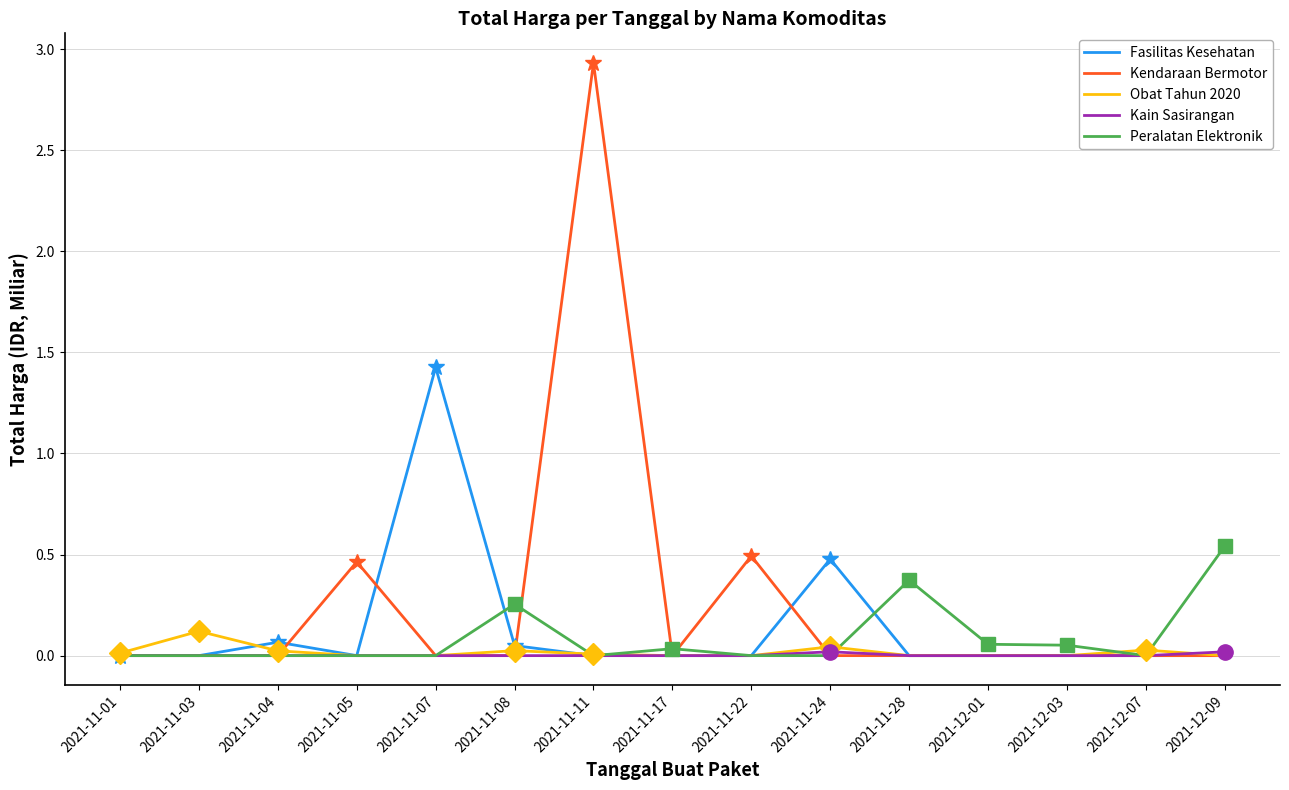

Reading right to left, extract all data points from this chart.

Fasilitas Kesehatan: 0.0	0.0	0.0	0.0	0.0	0.5	0.0	0.0	0.0	0.0	1.4	0.0	0.1	0.0	0.0
Kendaraan Bermotor: 0.0	0.0	0.0	0.0	0.0	0.0	0.5	0.0	2.9	0.0	0.0	0.5	0.0	0.0	0.0
Obat Tahun 2020: 0.0	0.0	0.0	0.0	0.0	0.0	0.0	0.0	0.0	0.0	0.0	0.0	0.0	0.1	0.0
Kain Sasirangan: 0.0	0.0	0.0	0.0	0.0	0.0	0.0	0.0	0.0	0.0	0.0	0.0	0.0	0.0	0.0
Peralatan Elektronik: 0.5	0.0	0.1	0.1	0.4	0.0	0.0	0.0	0.0	0.3	0.0	0.0	0.0	0.0	0.0